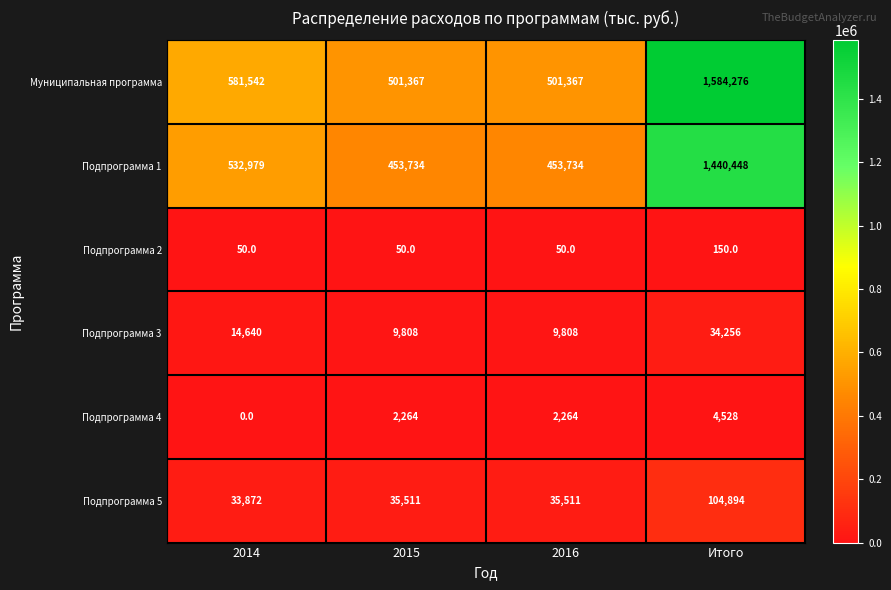

At which category is the sum across all series the highest?

Итого